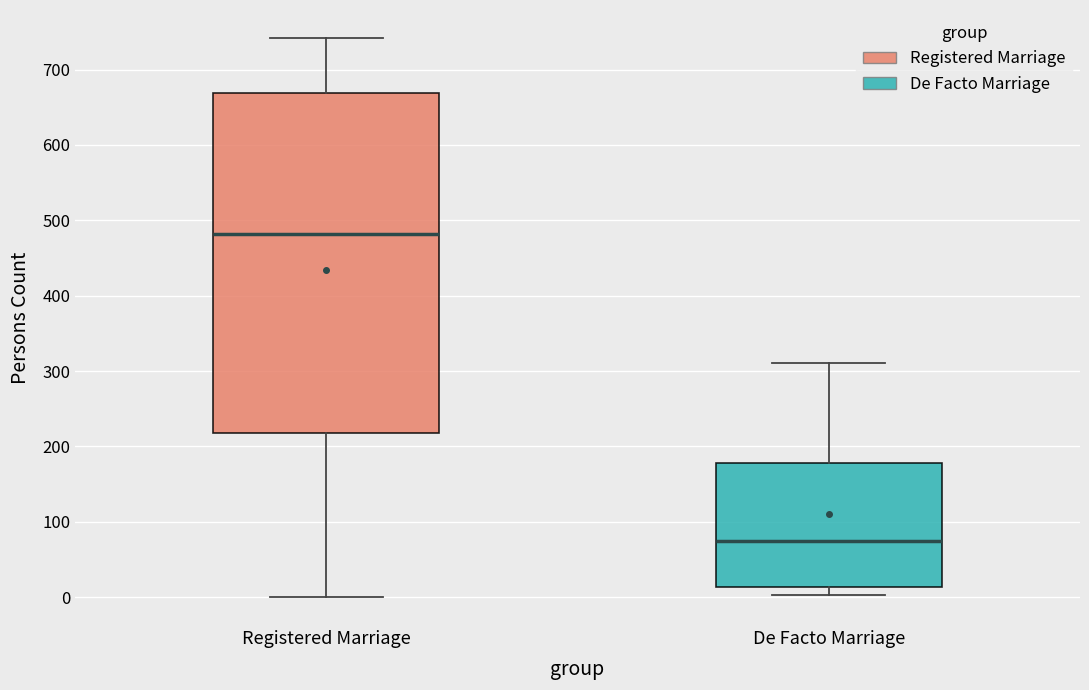

Which box has the lowest median line?

De Facto Marriage